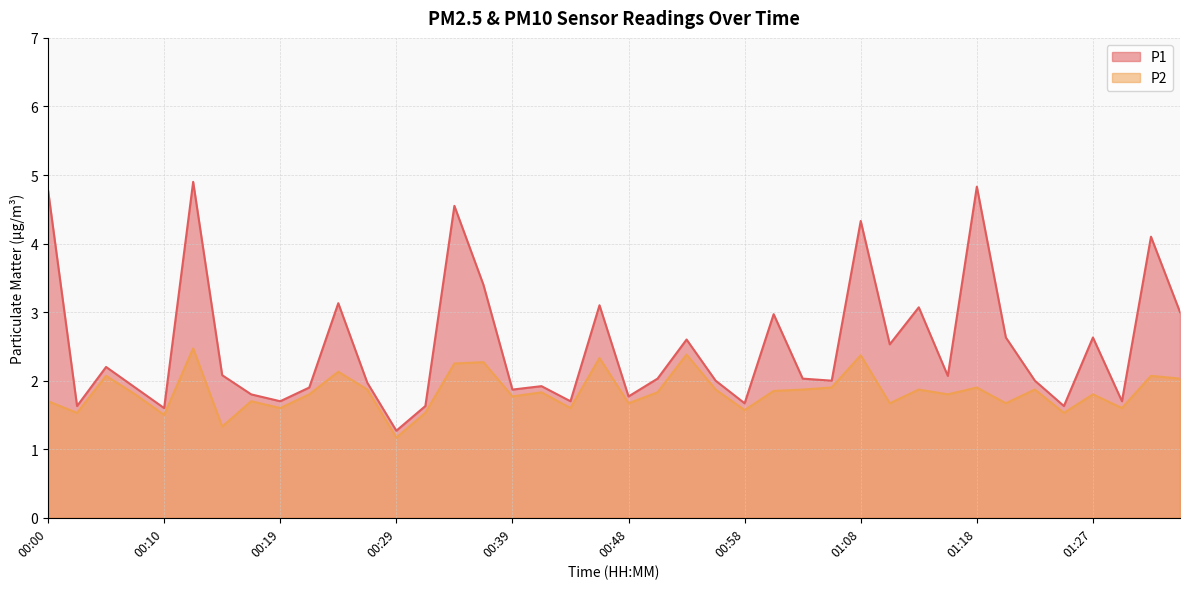

At which label does P1 reach its peak?

00:12